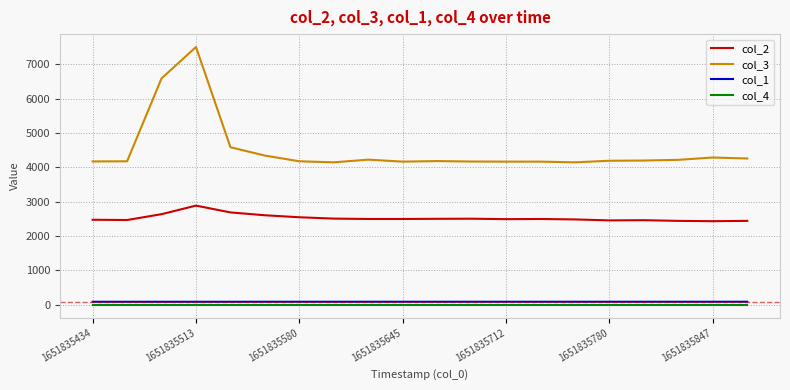

Which series has the largest range (max minus min)?

col_3